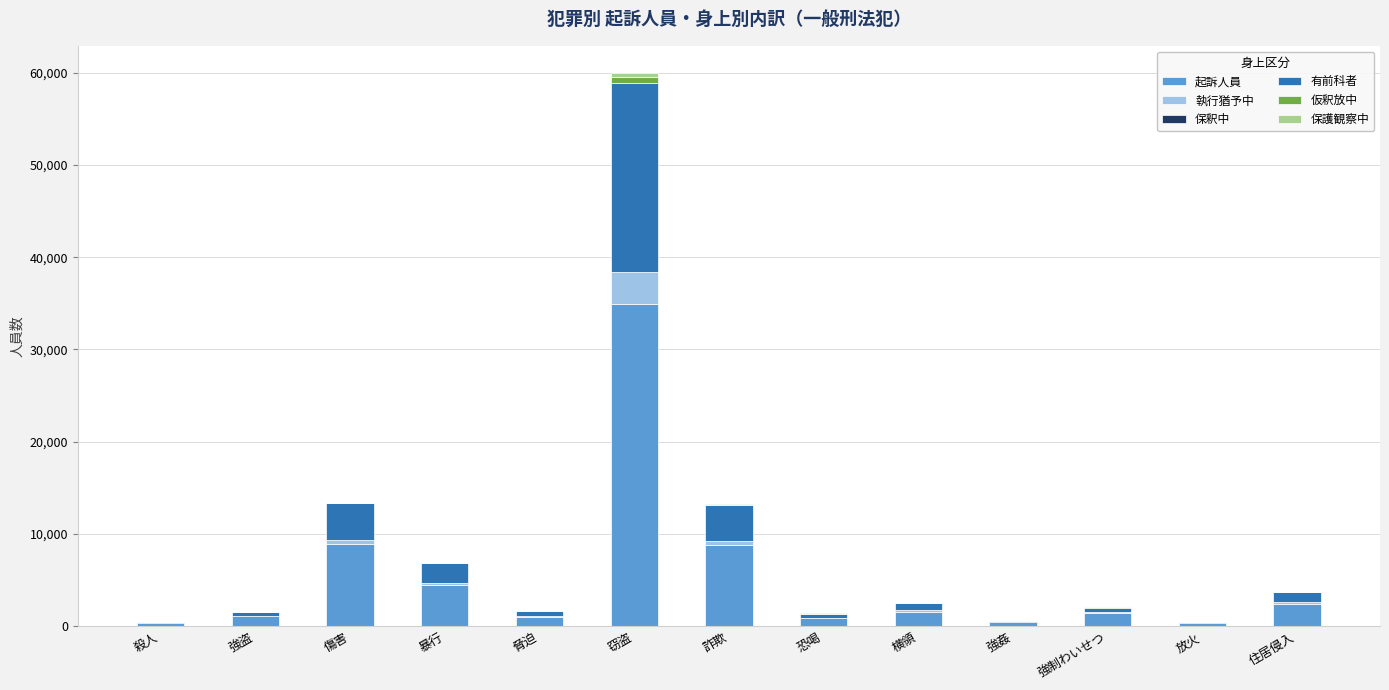

At which category is the sum across all series the highest?

窃盗